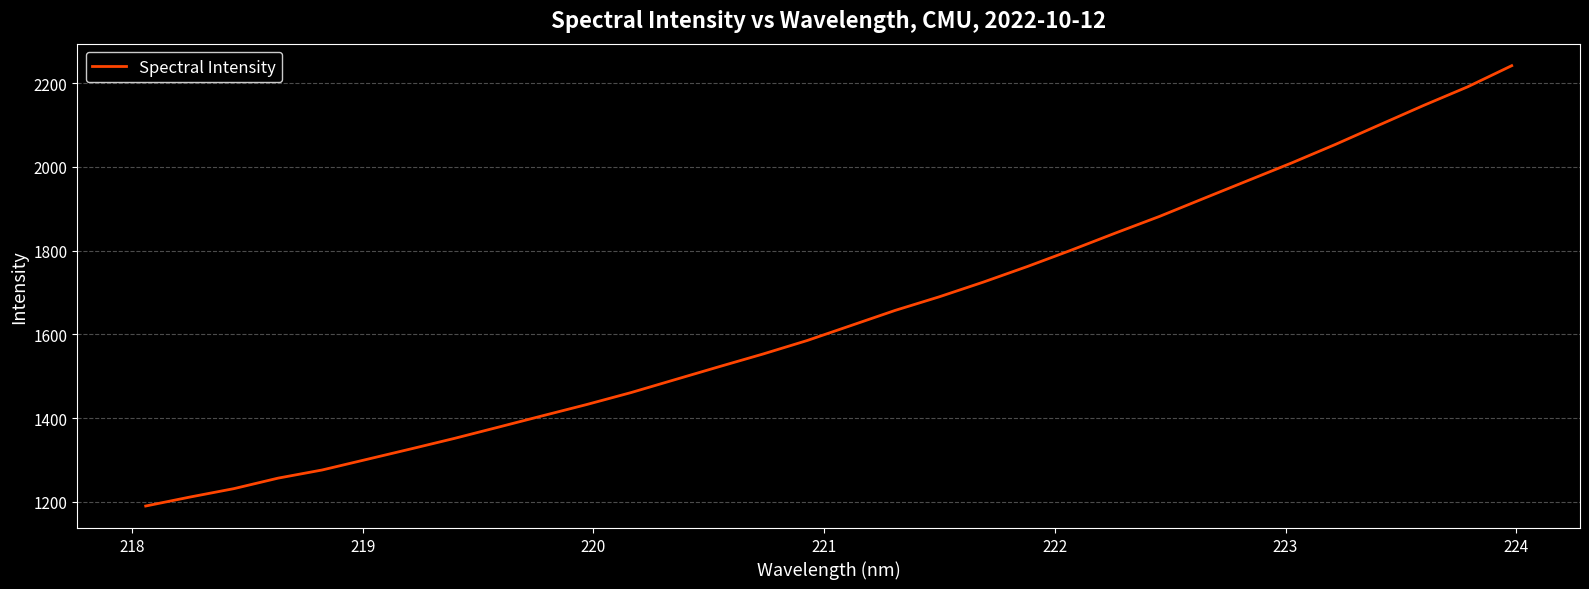

What is the minimum value shown in the chart?

1189.8